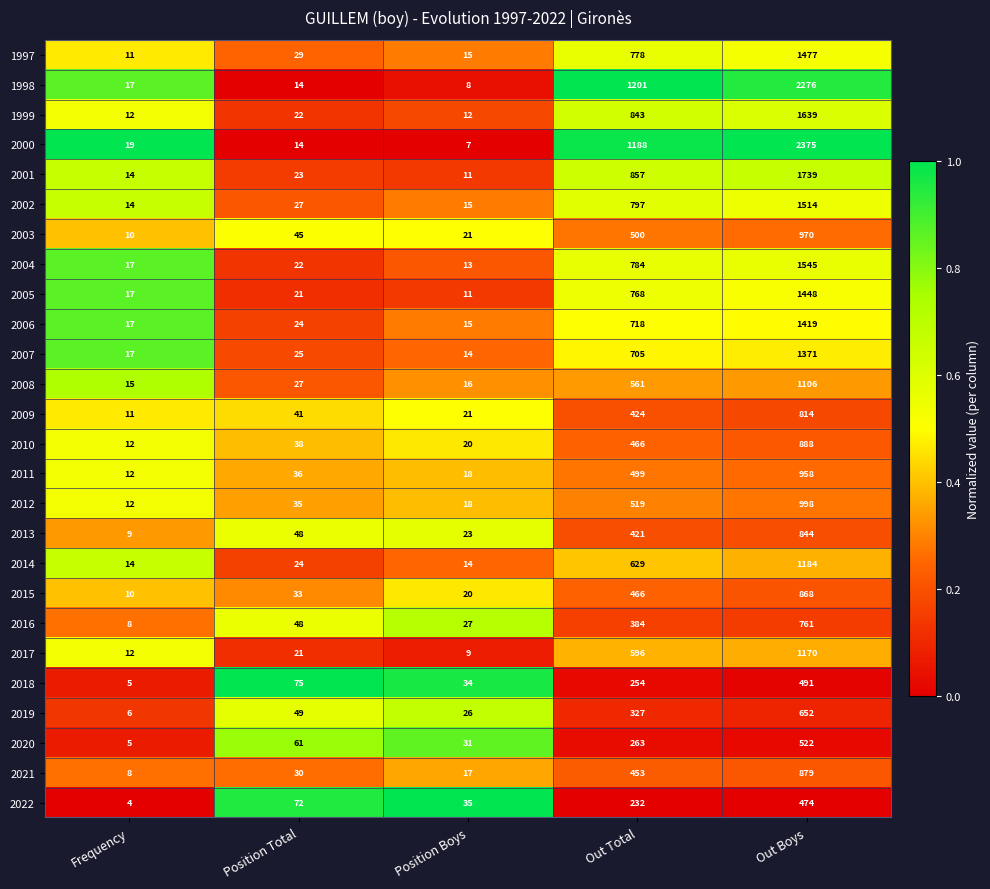

True or false: 1998 has a value of 1201 at Out Total.

True